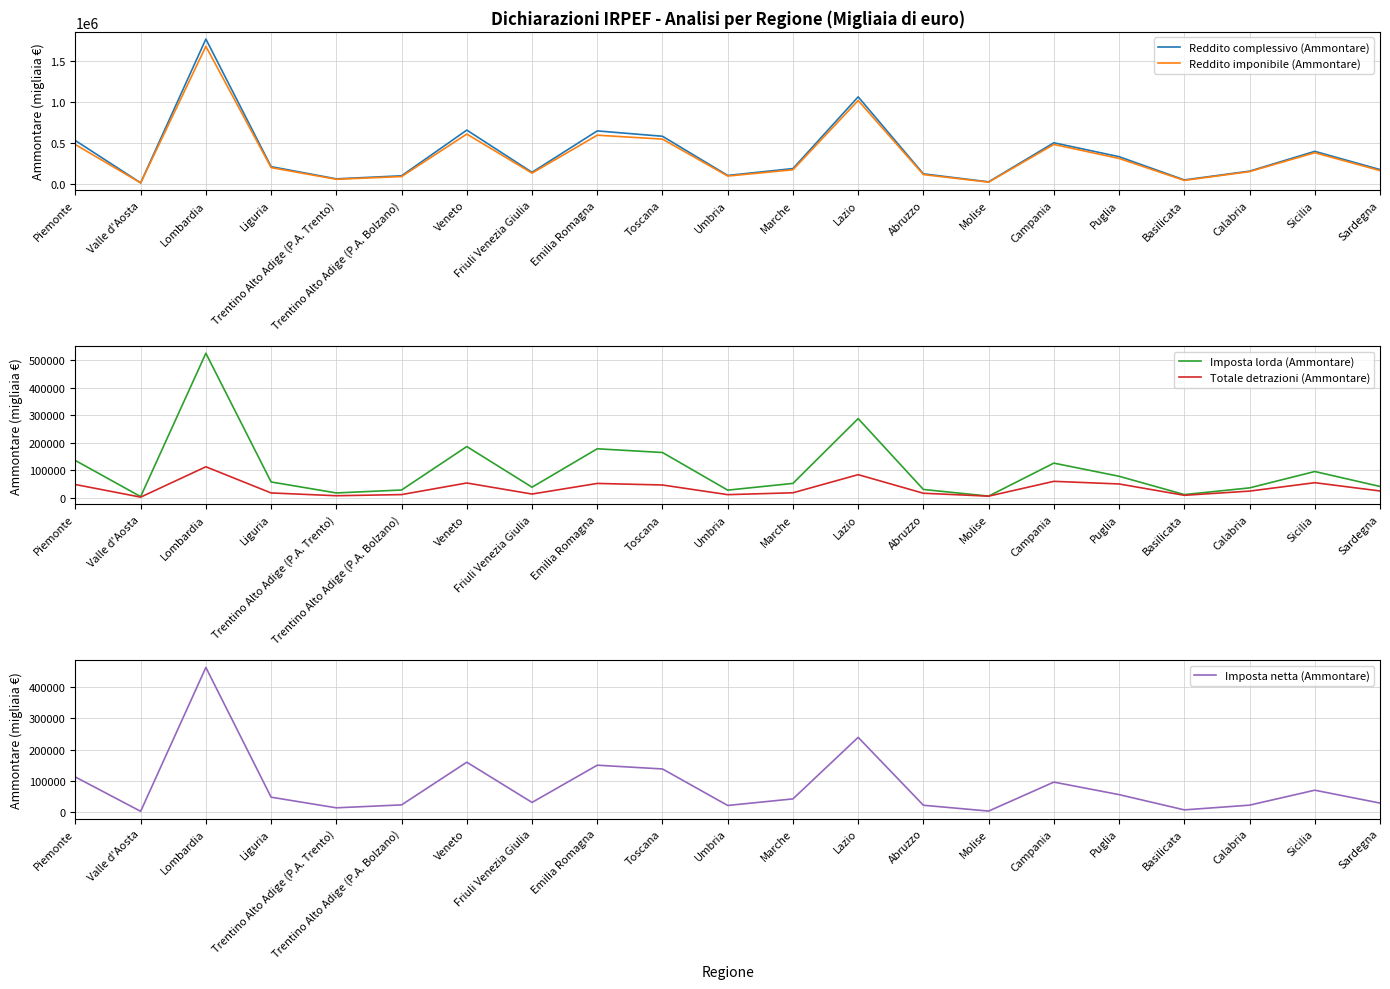

What is the spread (max minus min) of values at Molise?

22073